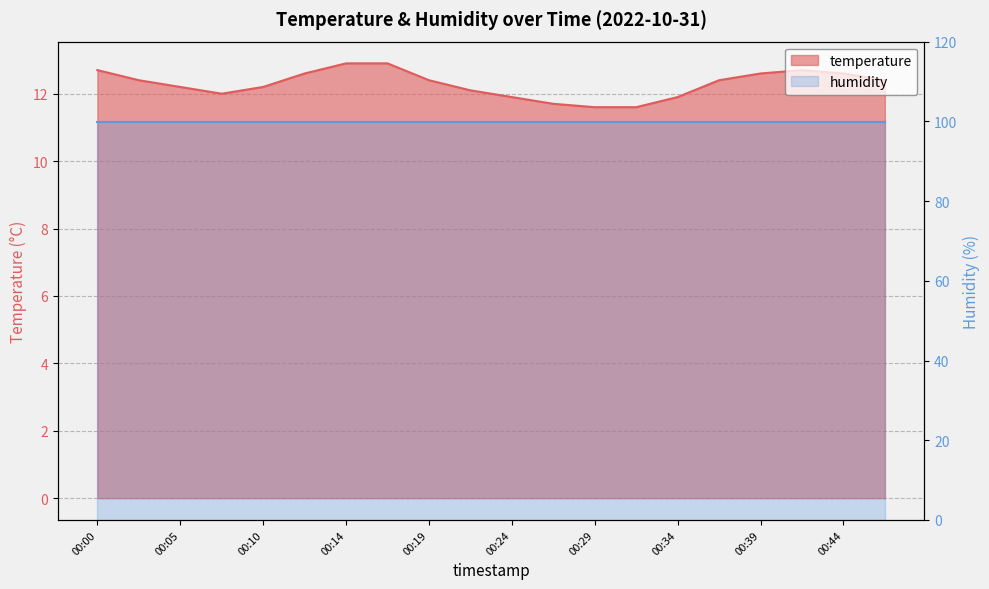

Where does the data first go above 12?

00:00